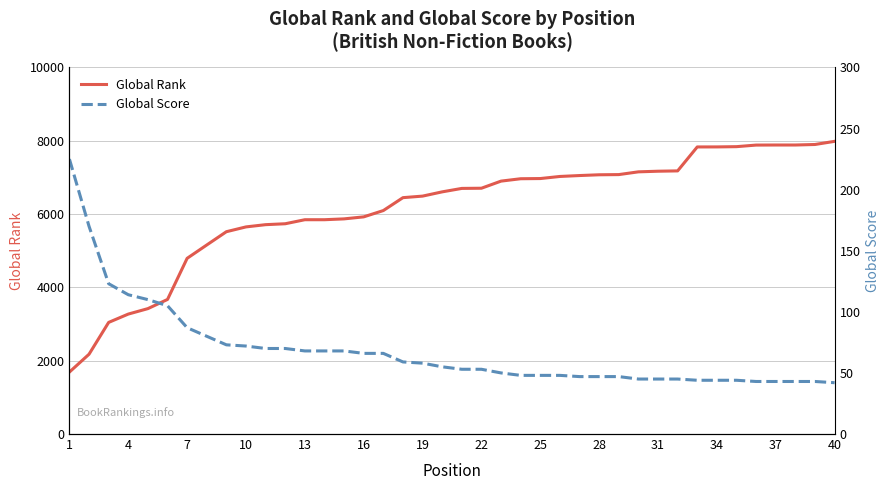

How many data points does each series have?

40